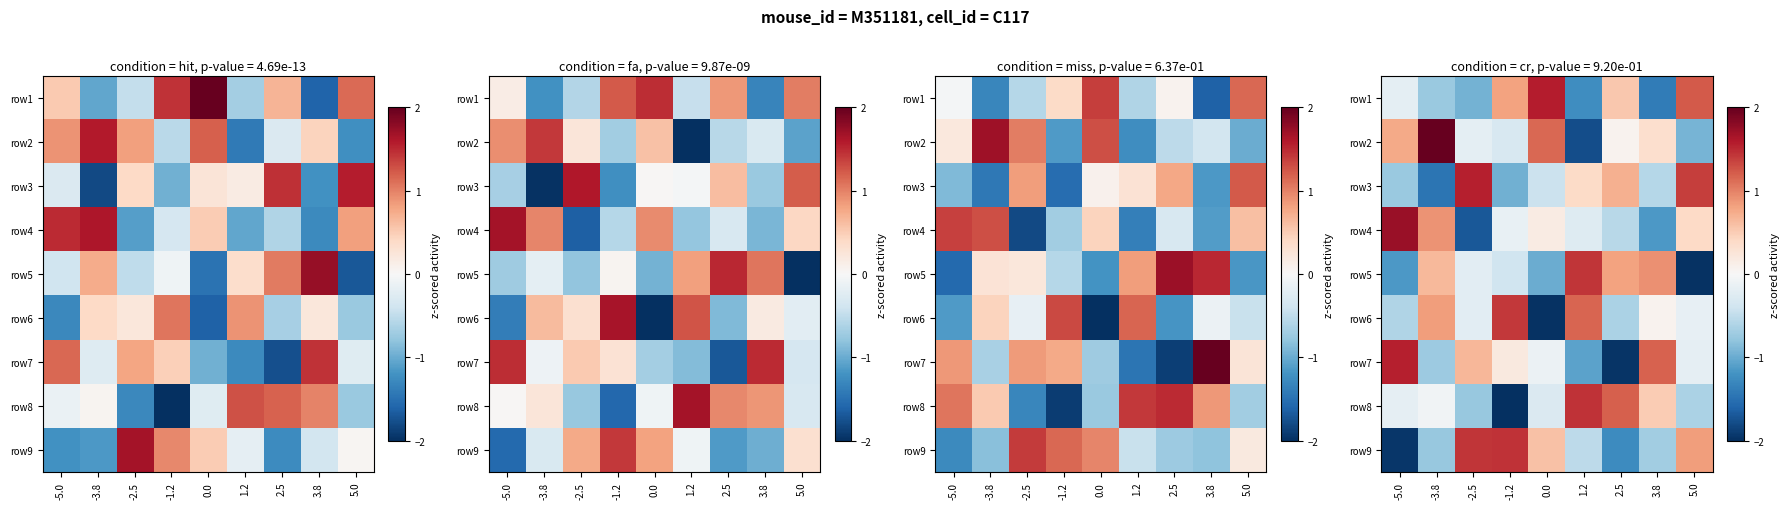

How many series are shown in this chart?

9